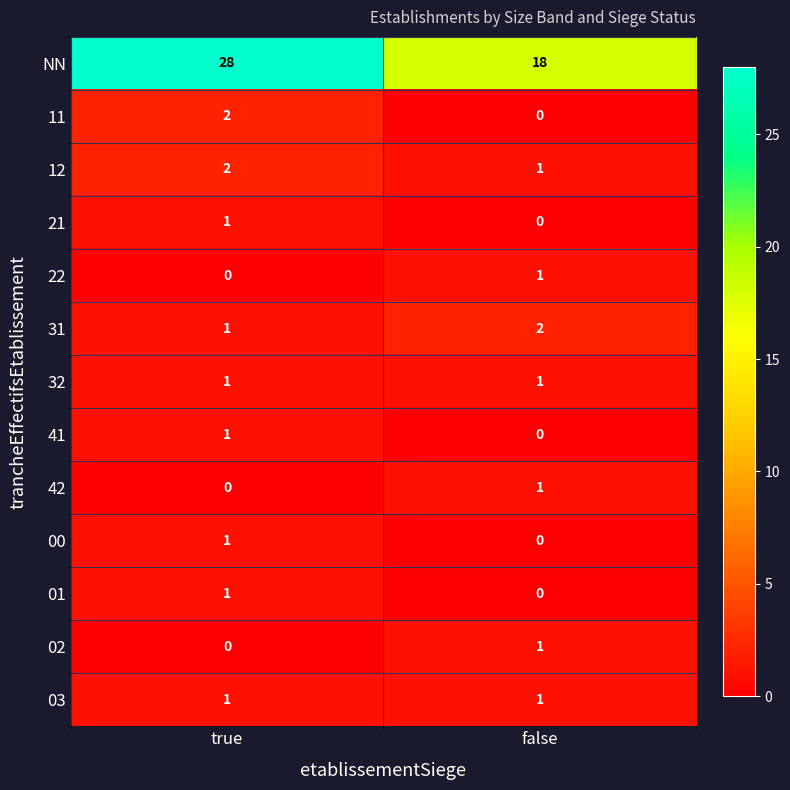

At which label is 21 closest to 0?

false